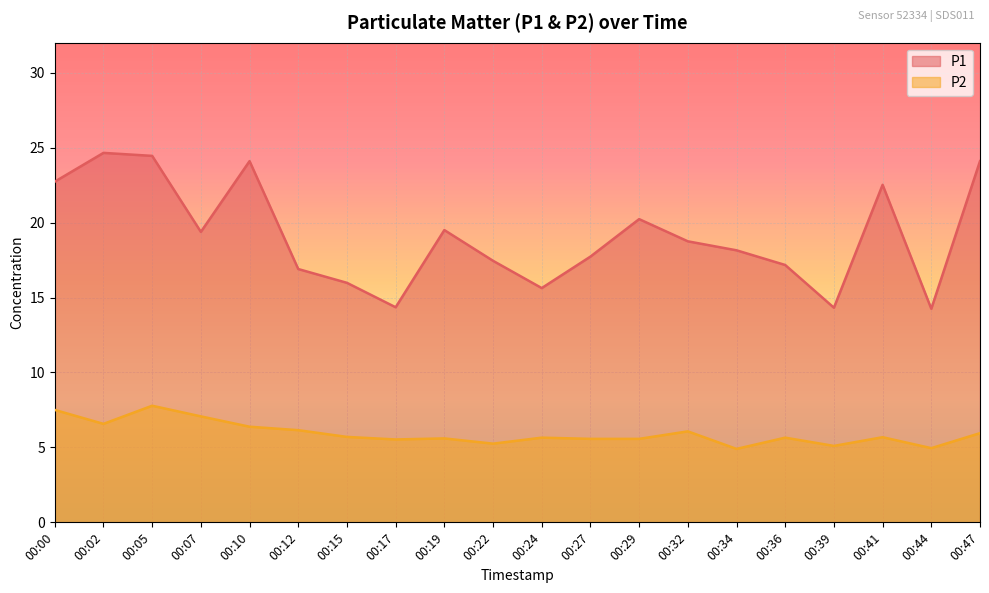

What is the sum of the P2 values at 00:29 and 00:00?

13.1